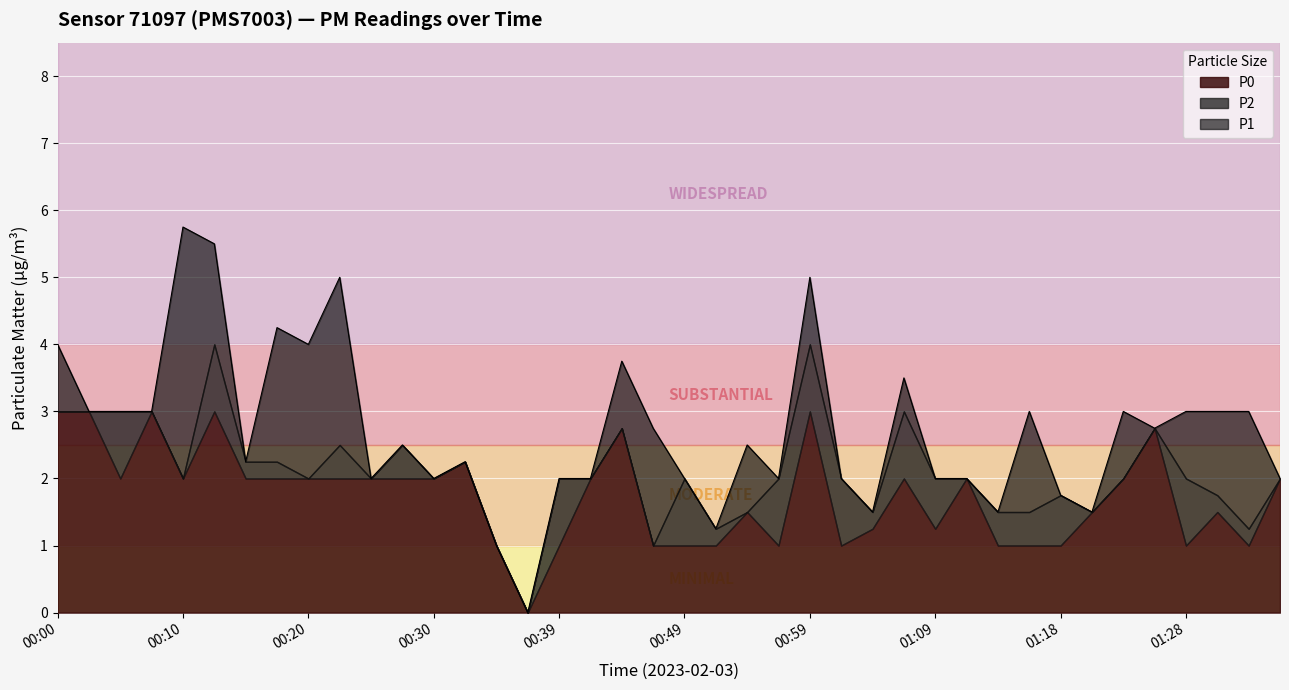

At which category does P0 reach its first local peak?

00:08